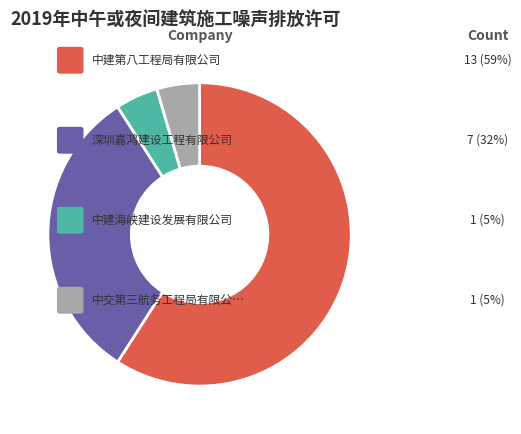

Is there any slice that represents more than half of the pie?

Yes